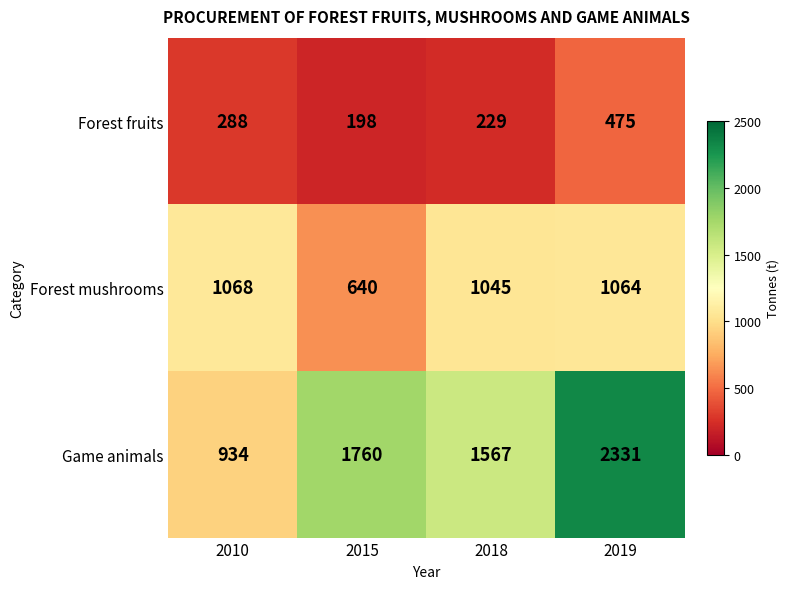

Is it true that Game animals equals 3524 at 2019?

False